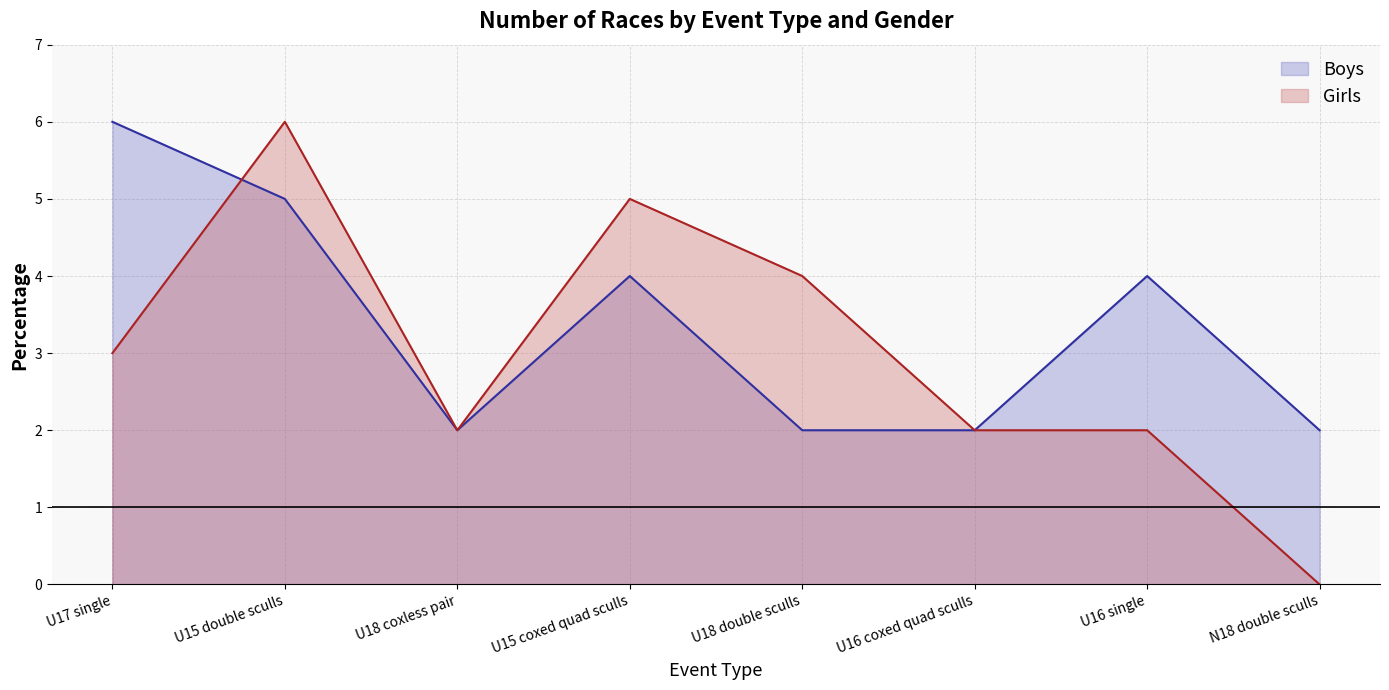

How many times do Boys and Girls cross each other?

1